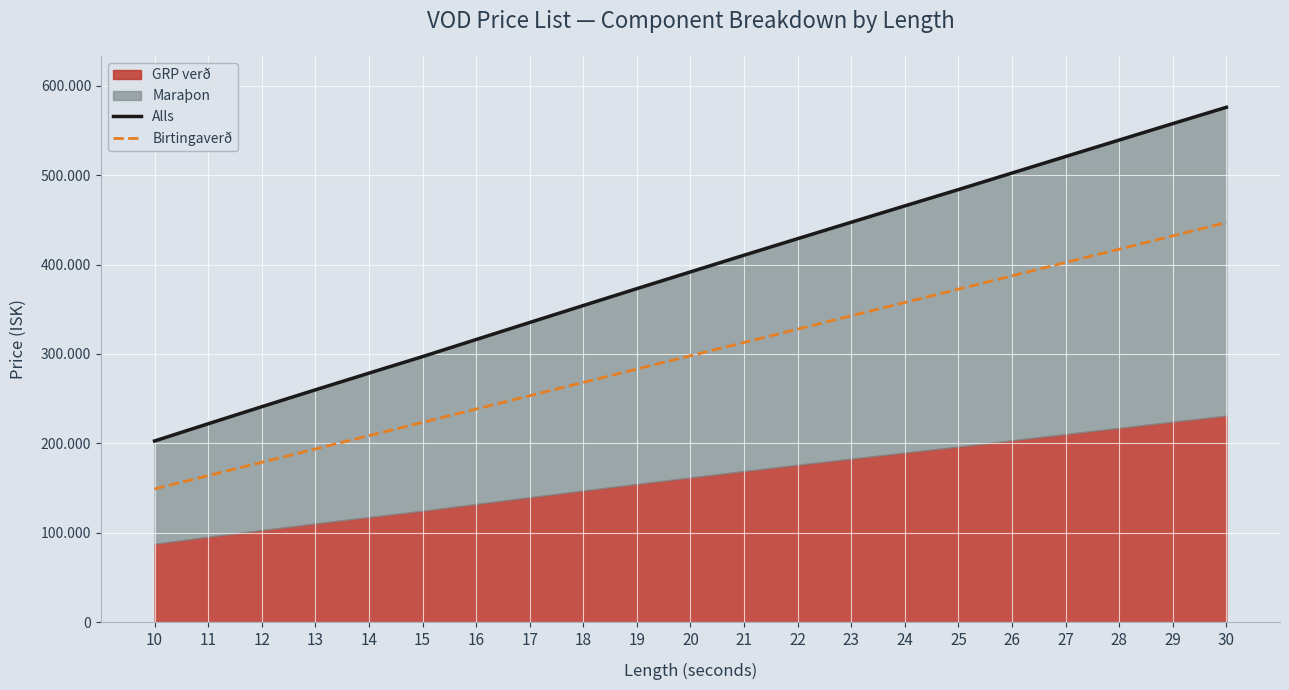

Is it true that Alls equals 447326 at 23?

True